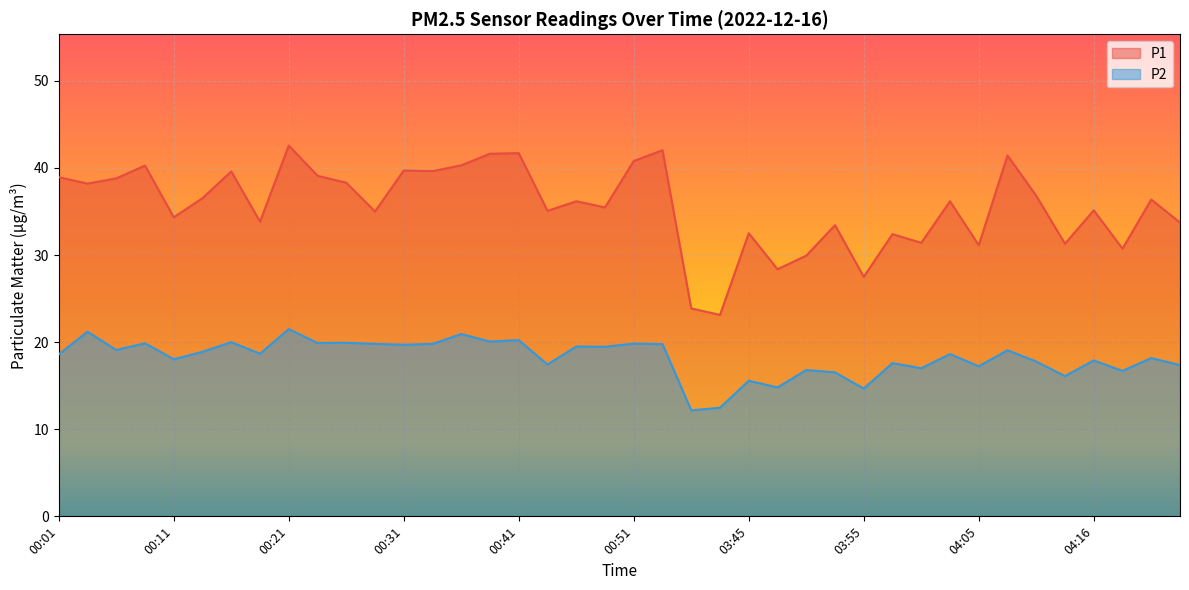

Which has a higher value, 03:40 or 04:13?

04:13